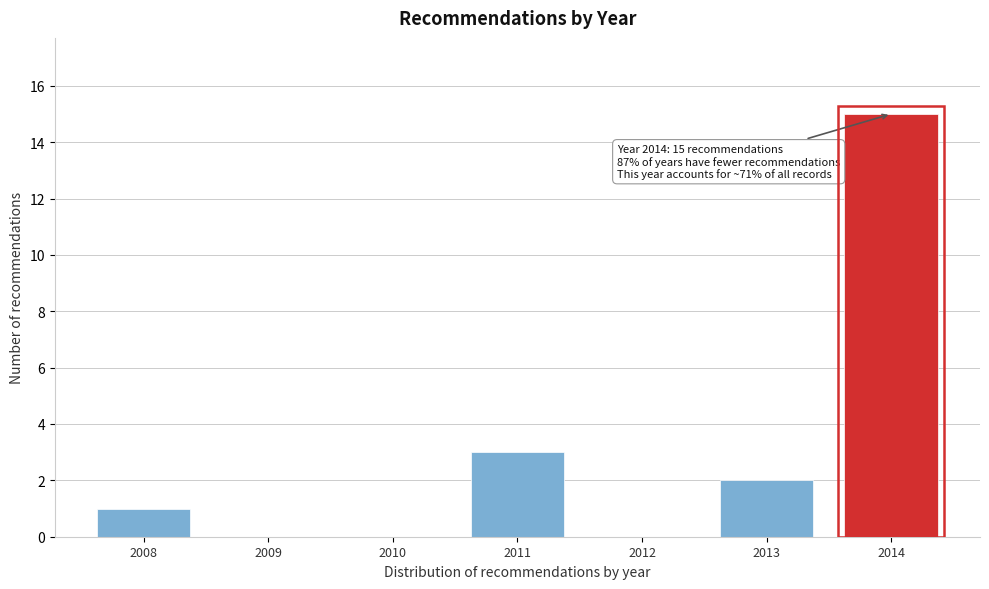

Reading left to right, what are all the values shown in this chart?

2008=1	2009=0	2010=0	2011=3	2012=0	2013=2	2014=15